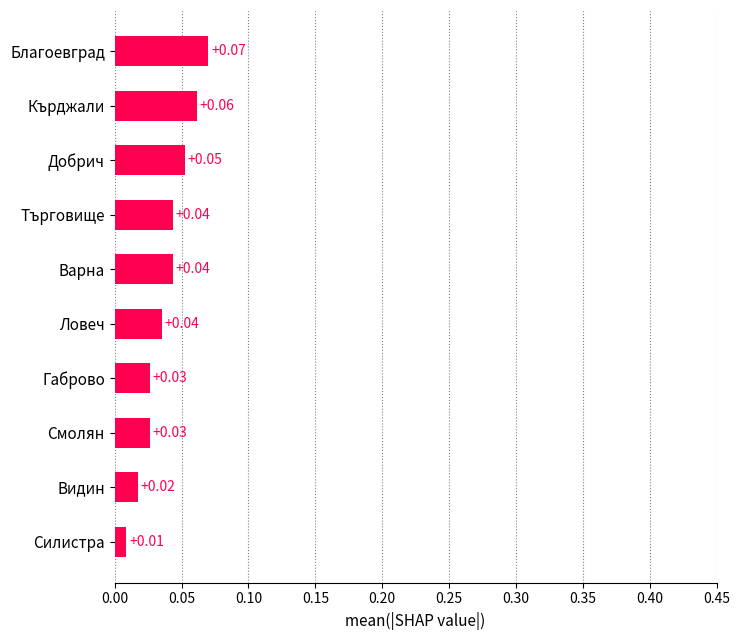

Where is the data nearest to the value 0?

Силистра